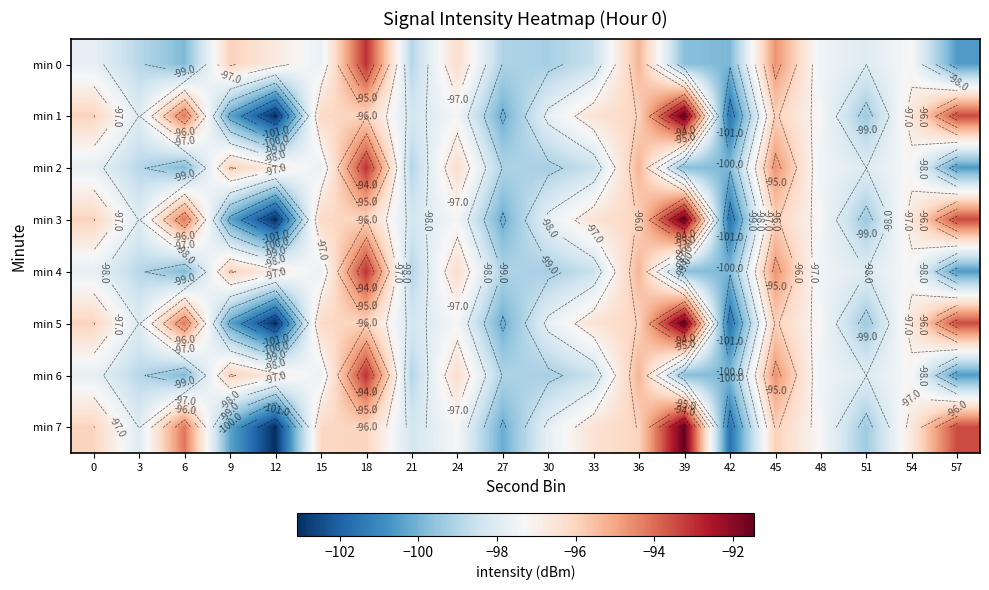

Which category has the lowest value in the min 3 series?

12